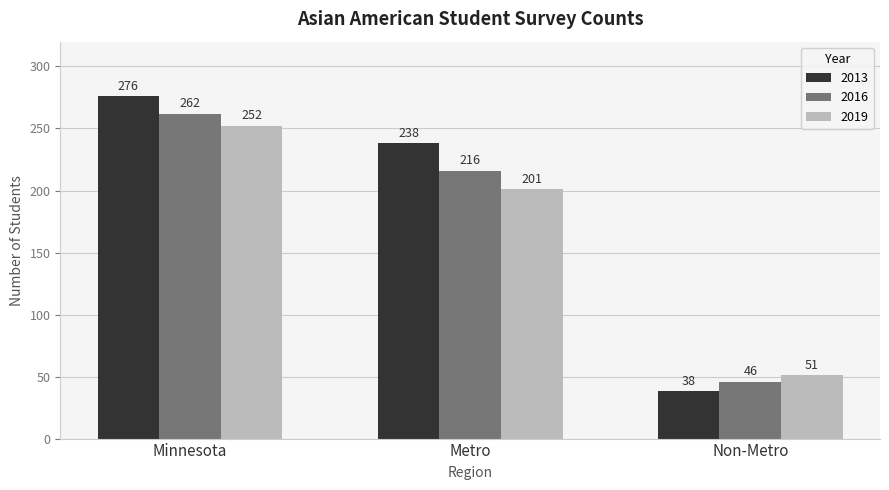

Is the value of 2016 at Minnesota greater than the value of 2019 at Minnesota?

Yes